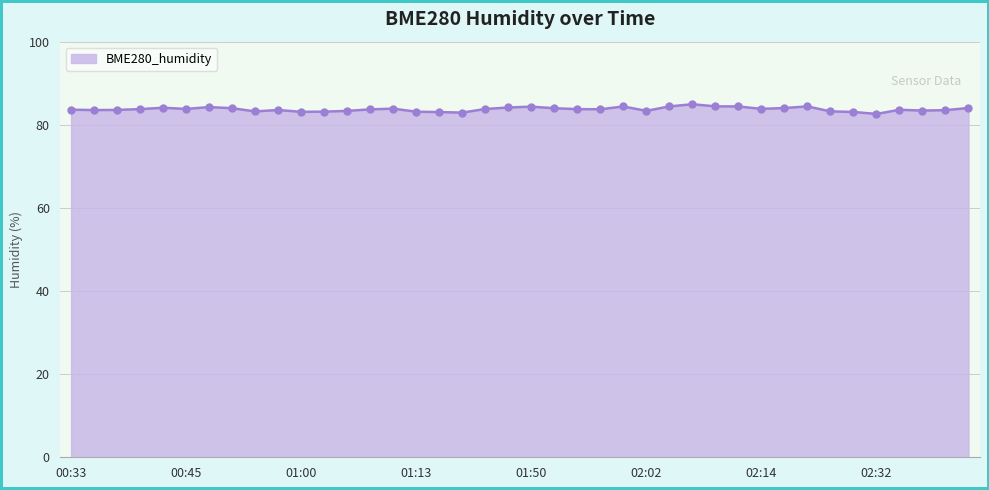

What is the value of the 3rd point from the left?

83.6